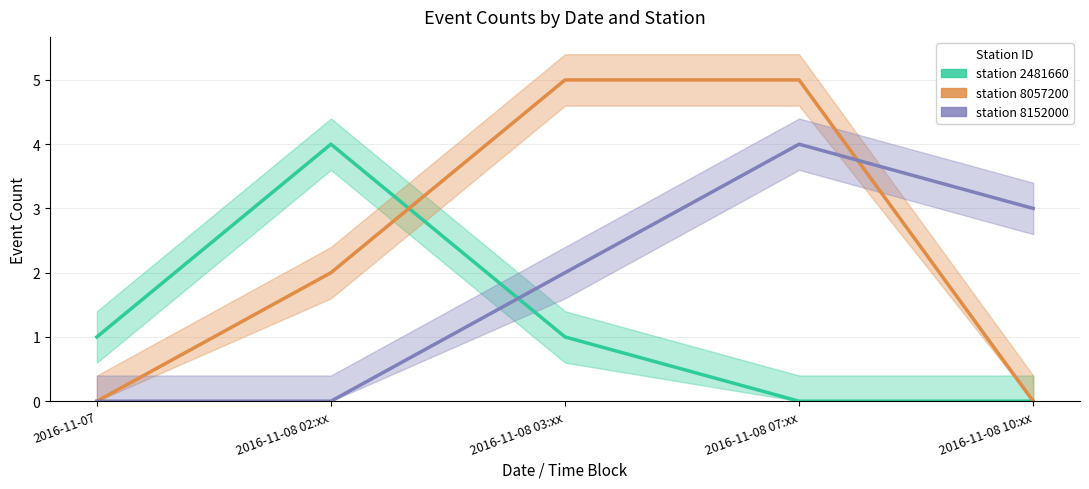

Reading right to left, what are all the values shown in this chart?

station 2481660: 2016-11-08 10:xx=0	2016-11-08 07:xx=0	2016-11-08 03:xx=1	2016-11-08 02:xx=4	2016-11-07=1
station 8057200: 2016-11-08 10:xx=0	2016-11-08 07:xx=5	2016-11-08 03:xx=5	2016-11-08 02:xx=2	2016-11-07=0
station 8152000: 2016-11-08 10:xx=3	2016-11-08 07:xx=4	2016-11-08 03:xx=2	2016-11-08 02:xx=0	2016-11-07=0